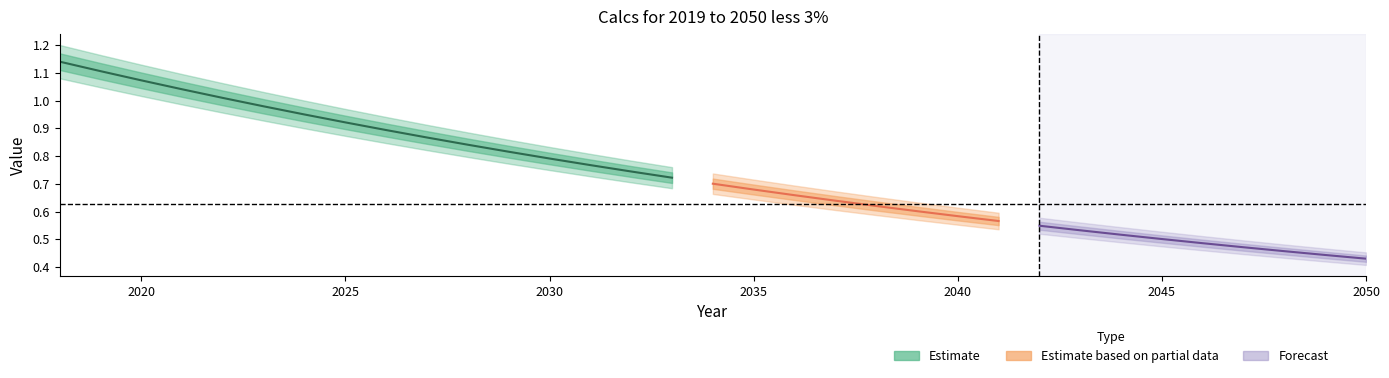

Reading left to right, transcribe all the data shown in this chart.

row0: 1.2	1.2	1.1	1.1	1.1	1.0	1.0	1.0	0.9	0.9	0.9	0.9	0.8	0.8	0.8	0.8	0.7	0.7	0.7	0.7	0.7	0.6	0.6	0.6	0.6	0.6	0.5	0.5	0.5	0.5	0.5	0.5	0.5
row1: 1.2	1.2	1.1	1.1	1.1	1.0	1.0	1.0	0.9	0.9	0.9	0.8	0.8	0.8	0.8	0.8	0.7	0.7	0.7	0.7	0.6	0.6	0.6	0.6	0.6	0.6	0.5	0.5	0.5	0.5	0.5	0.5	0.4
row2: 1.2	1.1	1.1	1.1	1.0	1.0	1.0	1.0	0.9	0.9	0.9	0.8	0.8	0.8	0.8	0.7	0.7	0.7	0.7	0.7	0.6	0.6	0.6	0.6	0.6	0.5	0.5	0.5	0.5	0.5	0.5	0.5	0.4
row3: 1.2	1.1	1.1	1.1	1.0	1.0	1.0	0.9	0.9	0.9	0.9	0.8	0.8	0.8	0.8	0.7	0.7	0.7	0.7	0.7	0.6	0.6	0.6	0.6	0.6	0.5	0.5	0.5	0.5	0.5	0.5	0.5	0.4
row4: 1.1	1.1	1.1	1.0	1.0	1.0	0.9	0.9	0.9	0.9	0.8	0.8	0.8	0.8	0.7	0.7	0.7	0.7	0.7	0.6	0.6	0.6	0.6	0.6	0.5	0.5	0.5	0.5	0.5	0.5	0.5	0.4	0.4
row5: 1.1	1.0	1.0	1.0	1.0	0.9	0.9	0.9	0.8	0.8	0.8	0.8	0.7	0.7	0.7	0.7	0.7	0.6	0.6	0.6	0.6	0.6	0.6	0.5	0.5	0.5	0.5	0.5	0.5	0.4	0.4	0.4	0.4